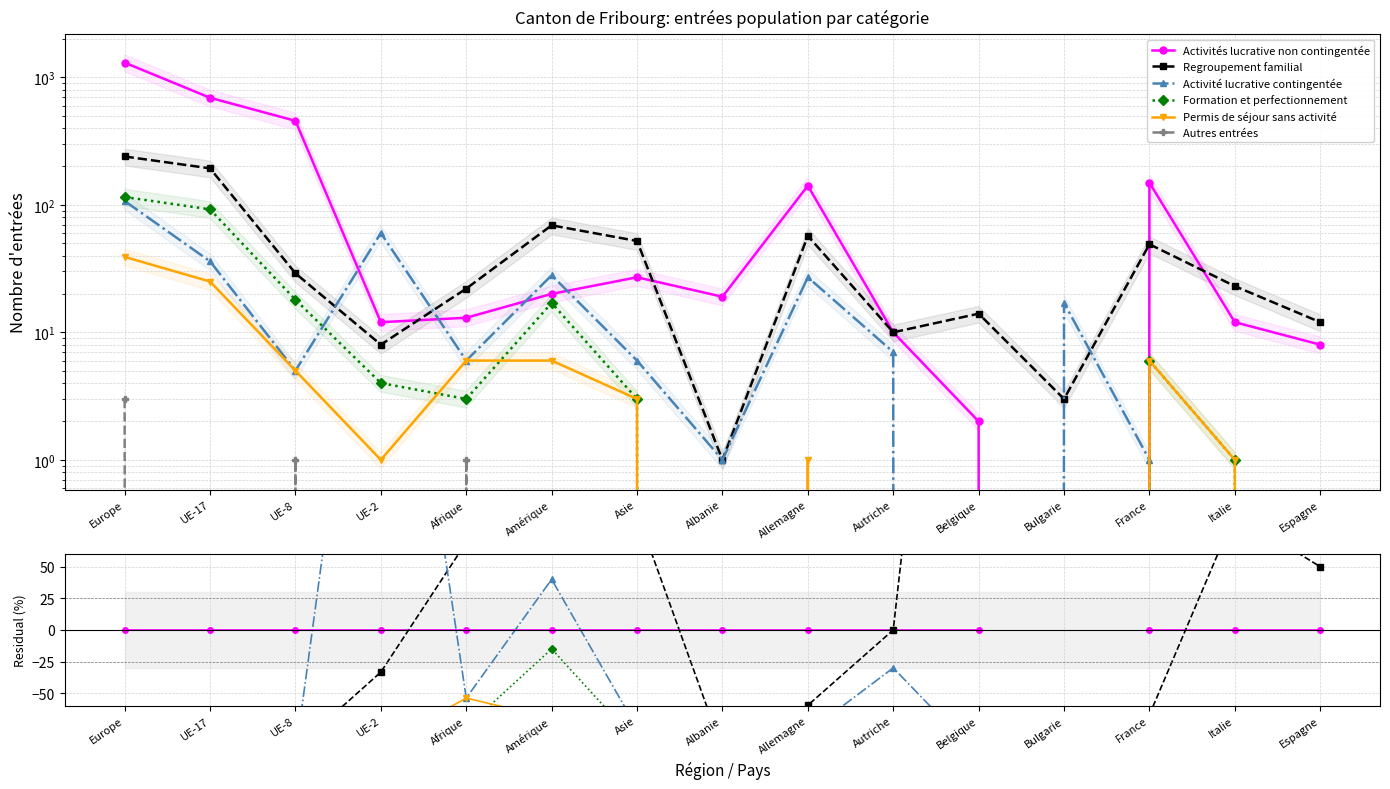

True or false: Activité lucrative contingentée has more than 2 interior local peaks.

True